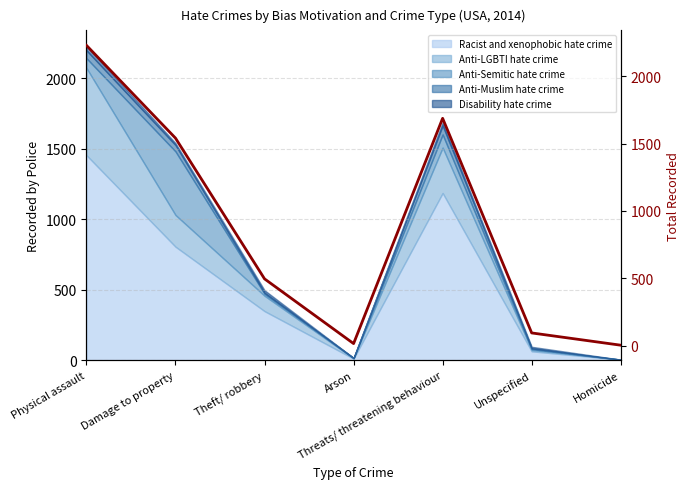

Count the number of categories in the chart.

7